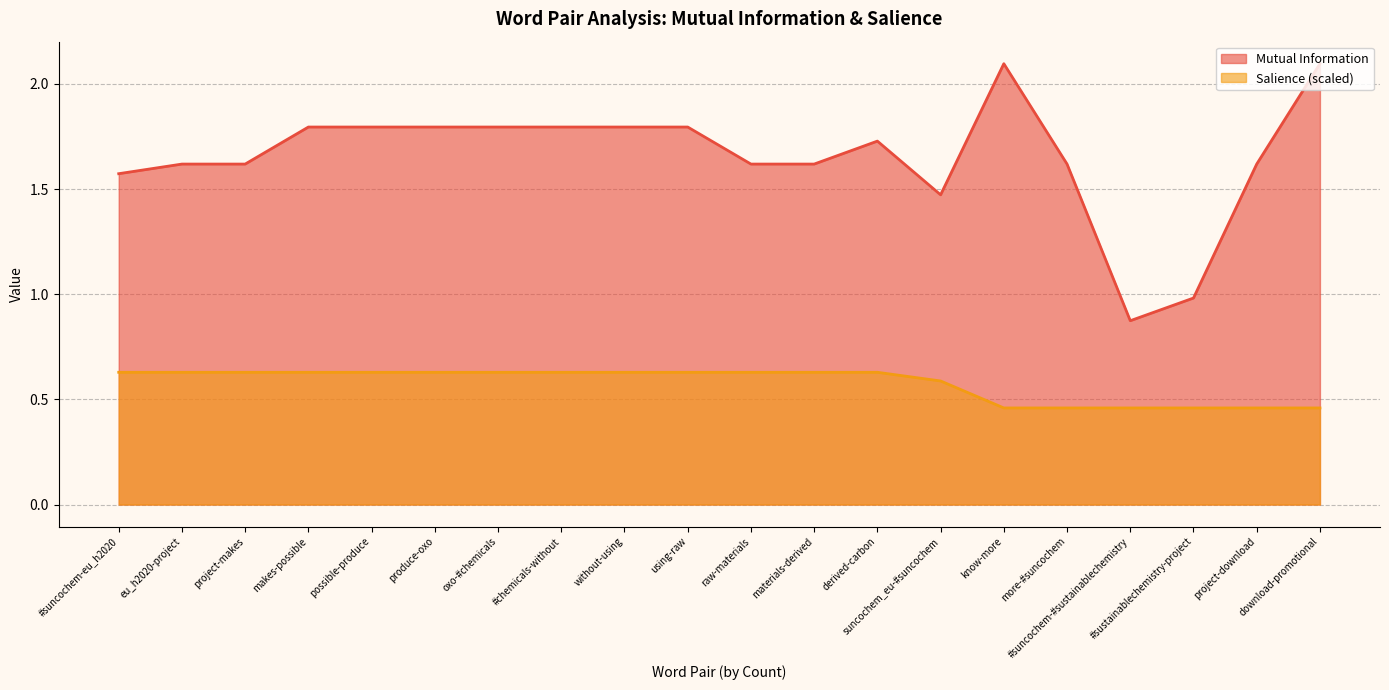

What is the highest value of the Mutual Information series?

2.1